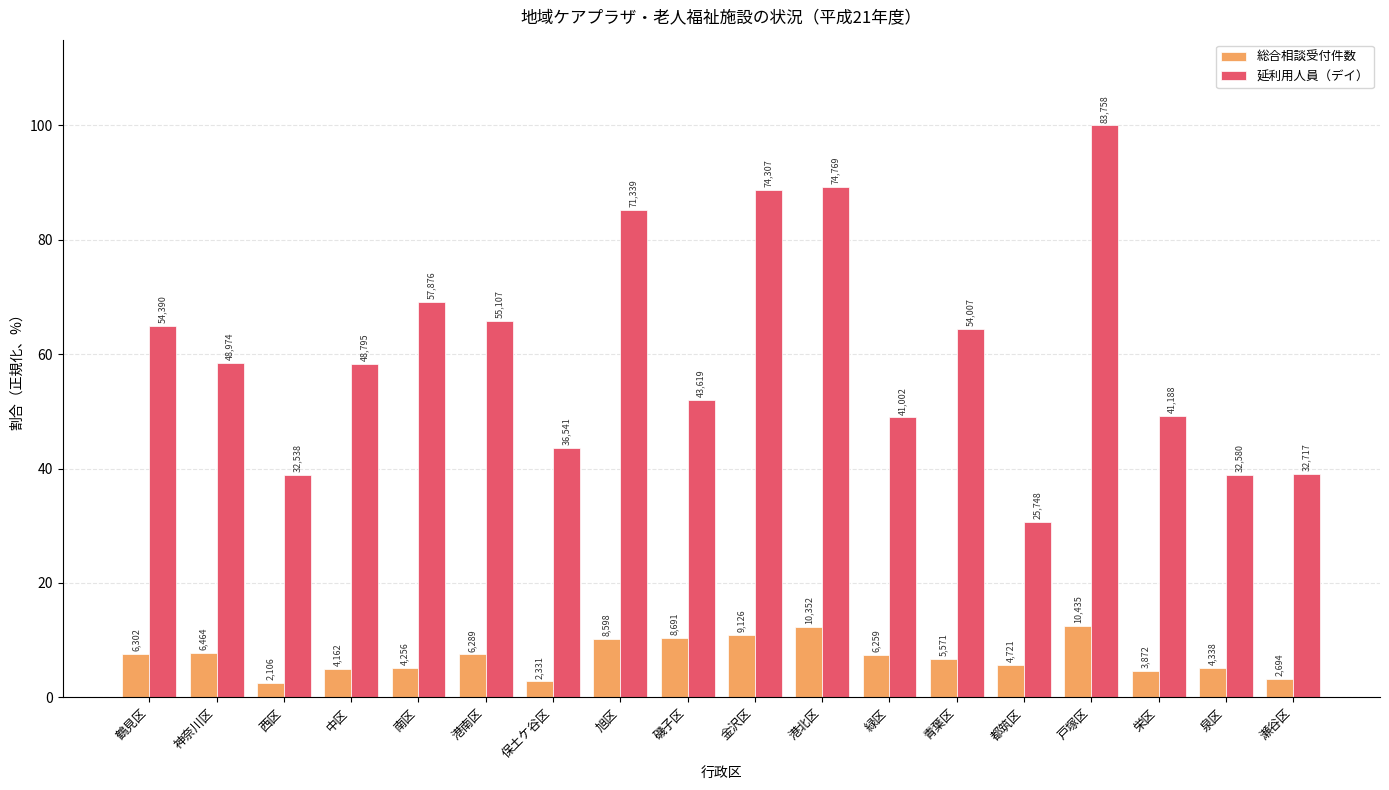

Which label corresponds to the smallest value in the chart?

西区